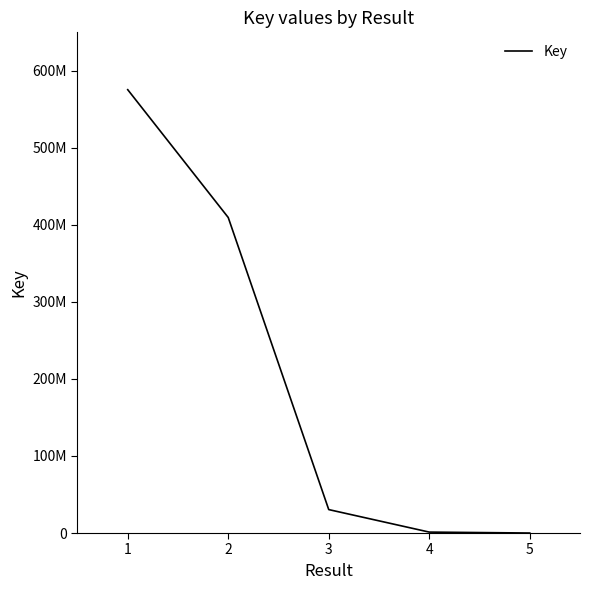

Does the chart have visible grid lines?

No